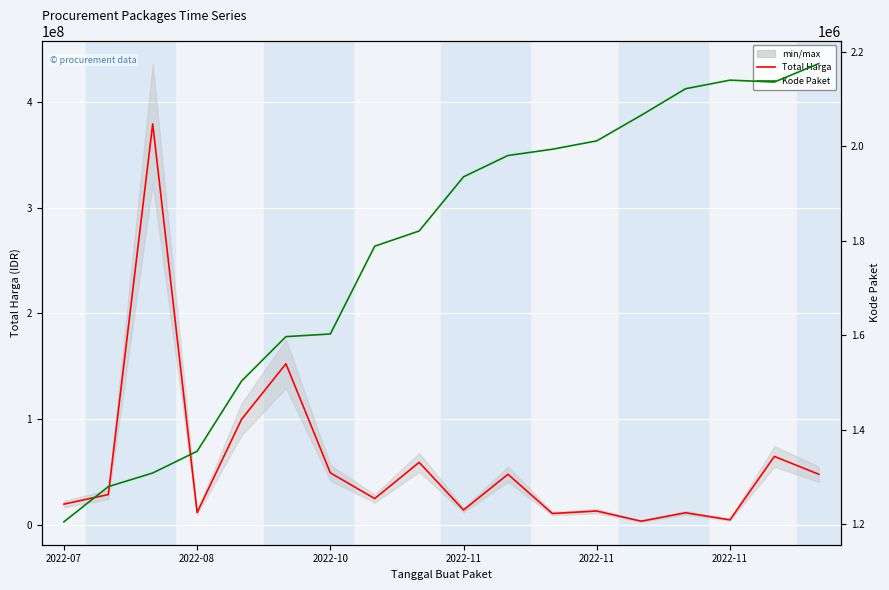

Where does the Kode Paket series first go above 1935089?

10